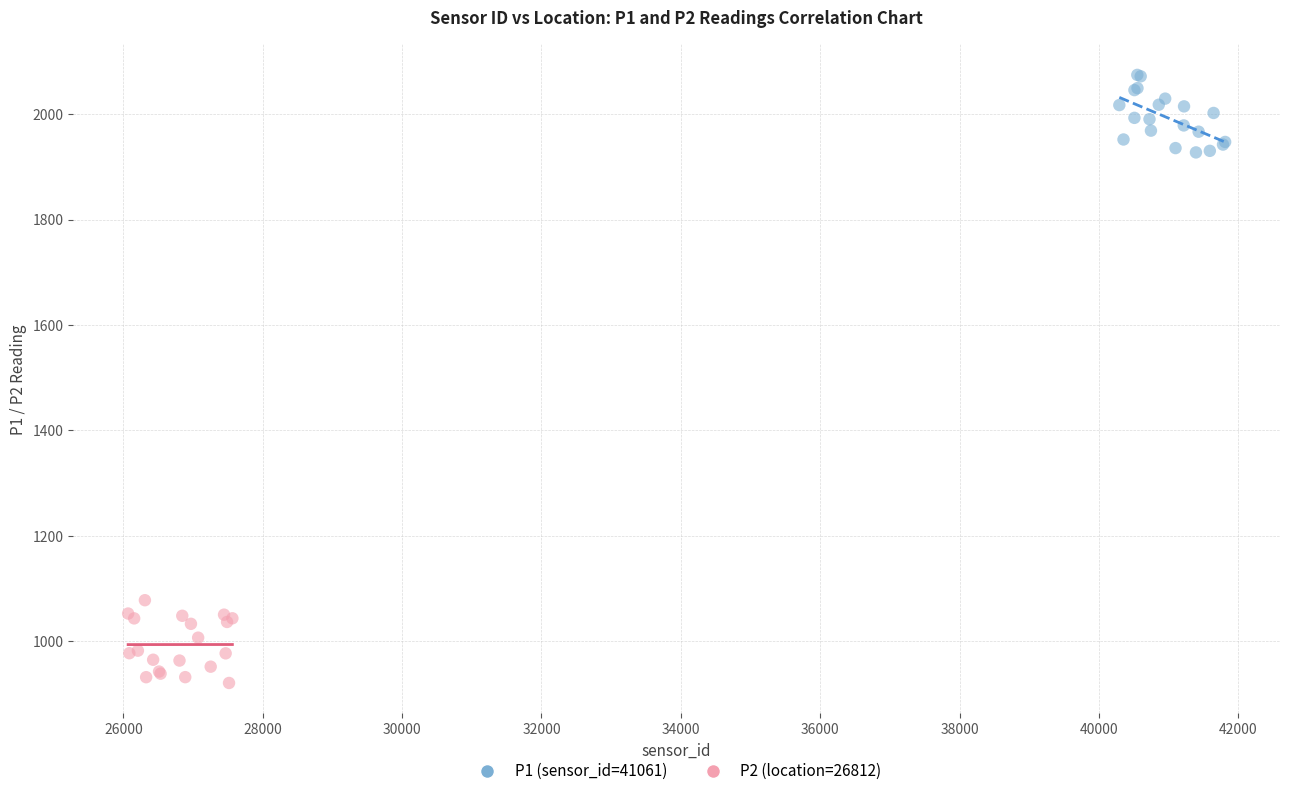

Which series contains the lowest Y value?

P2 (location=26812)